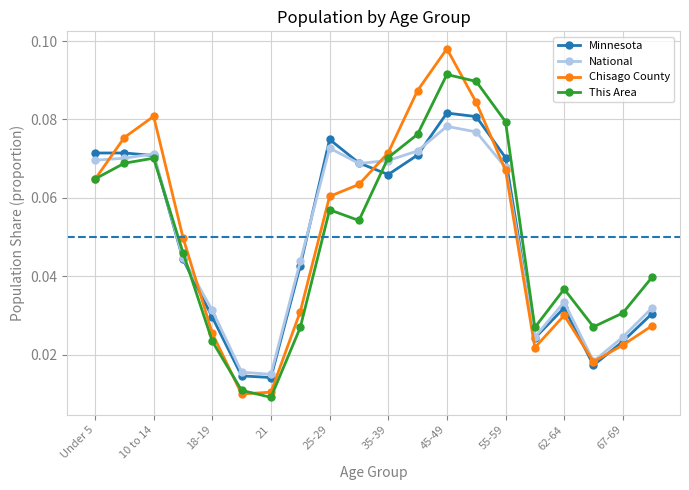

How many National values are between 0 and 1?

20